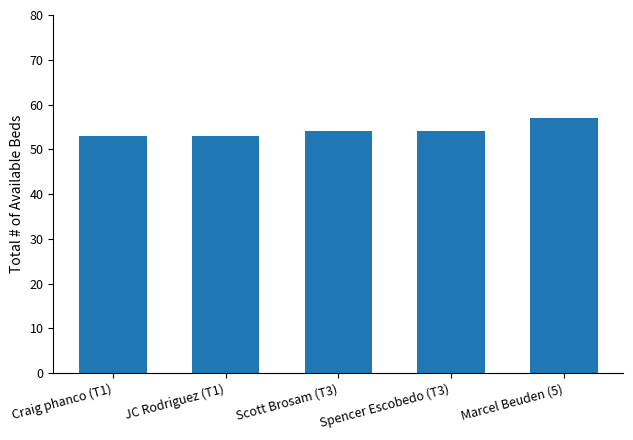

Approximately how many times larger is the value at JC Rodriguez (T1) compared to Scott Brosam (T3)?

1.0